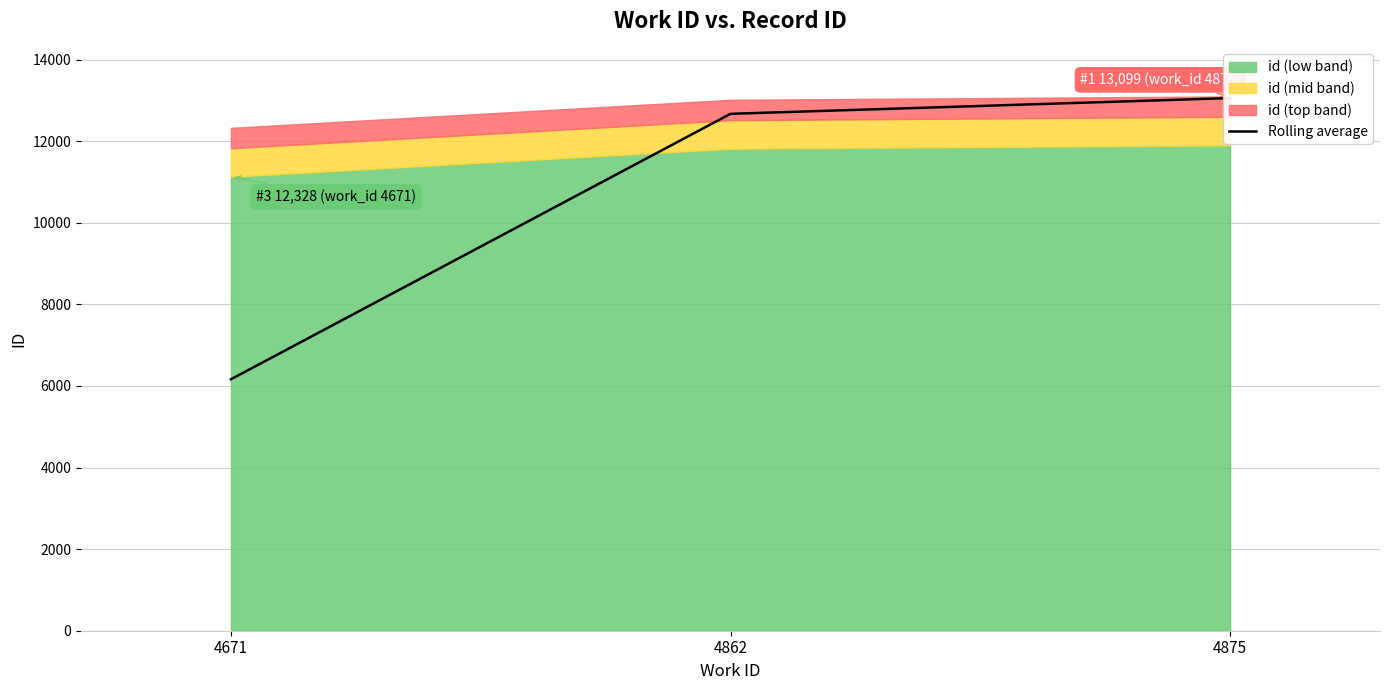

Which label corresponds to the smallest value in the chart?

4671